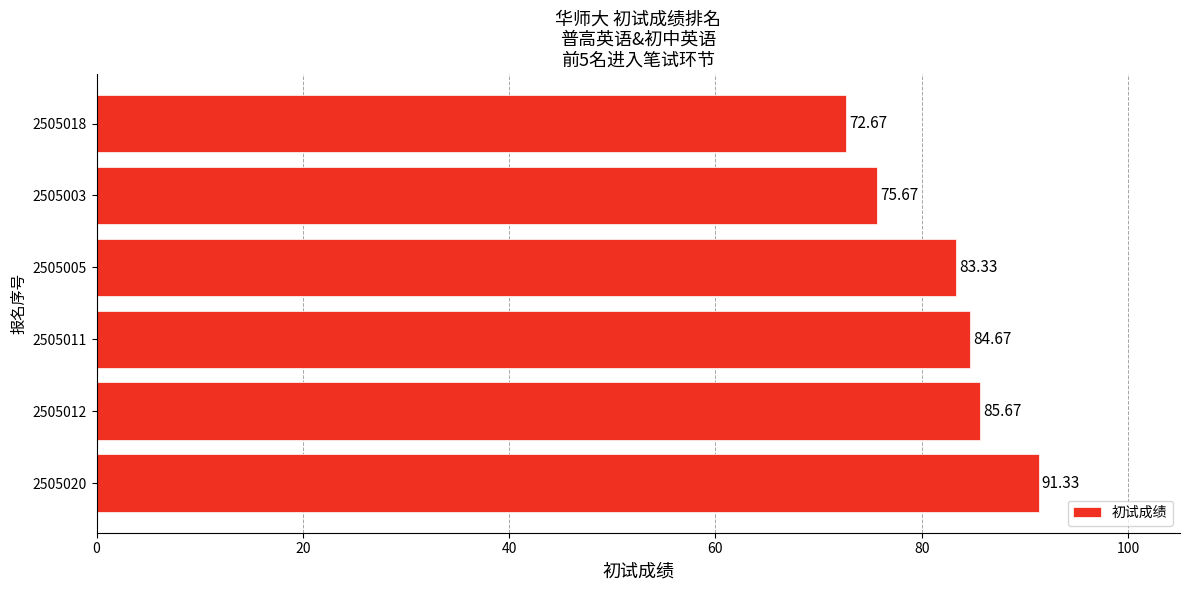

Rank the categories by value from lowest to highest.

2505018, 2505003, 2505005, 2505011, 2505012, 2505020